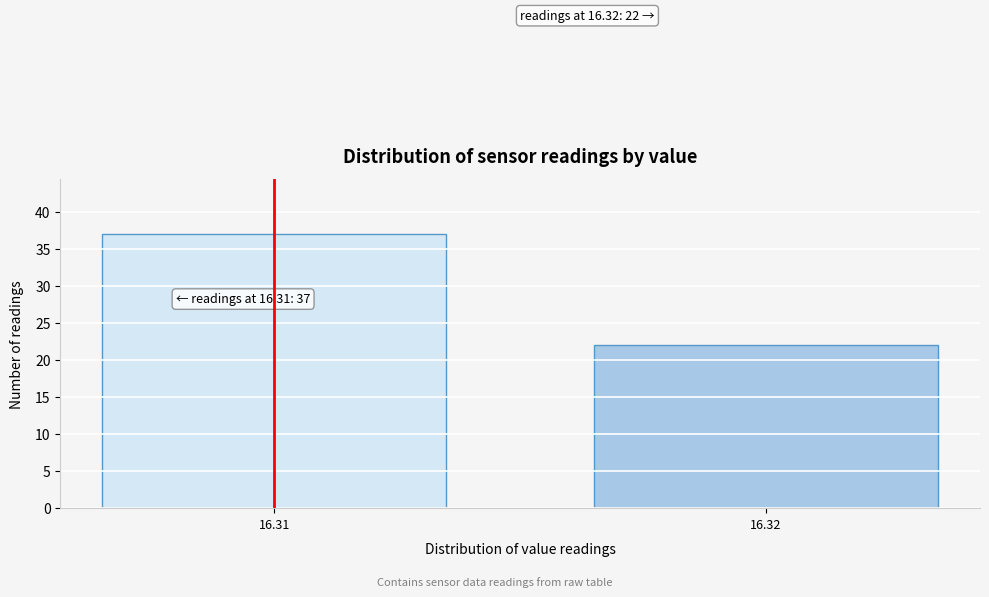

Reading left to right, list all the values displayed in this chart.

37	22